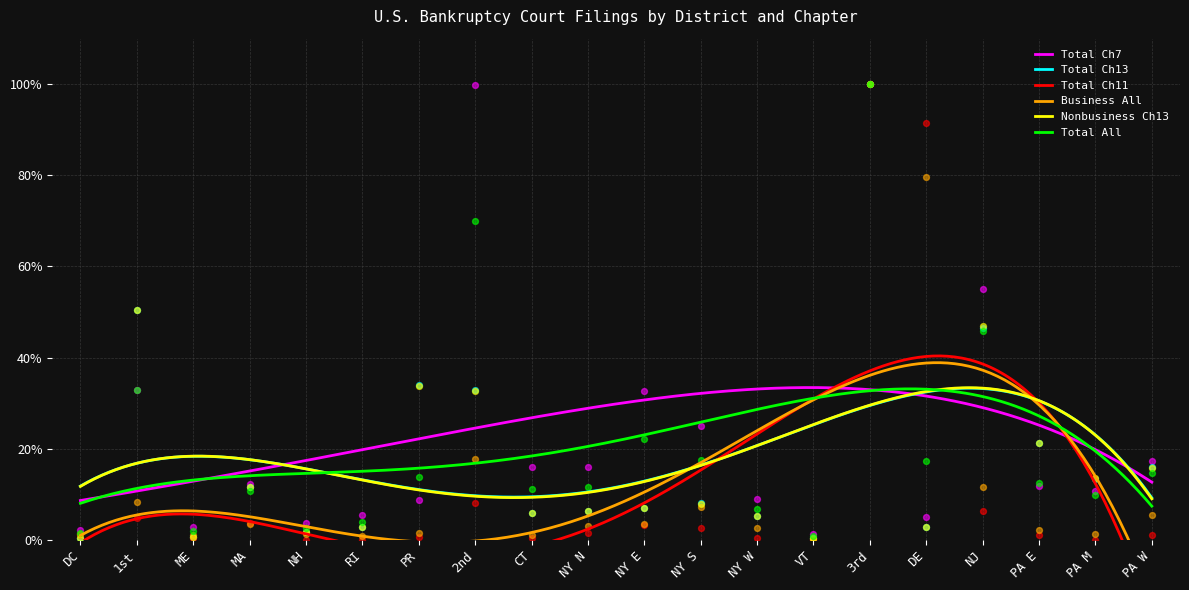

At which category is the sum across all series the highest?

3rd